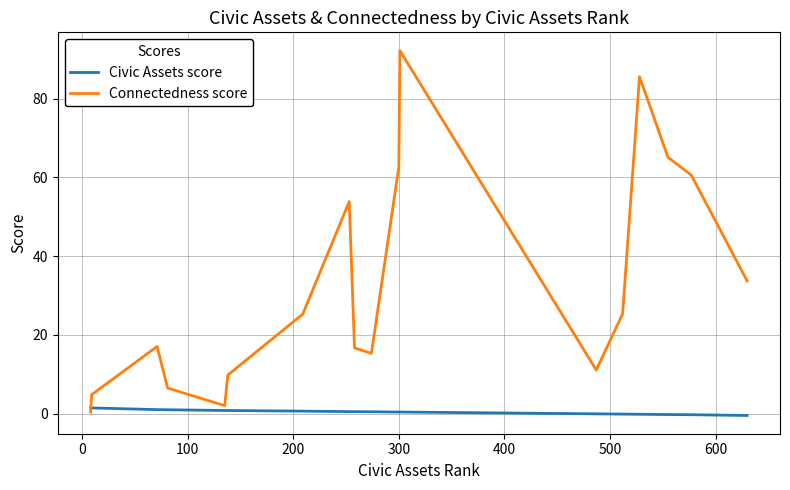

Which series has the widest spread of values?

Connectedness score